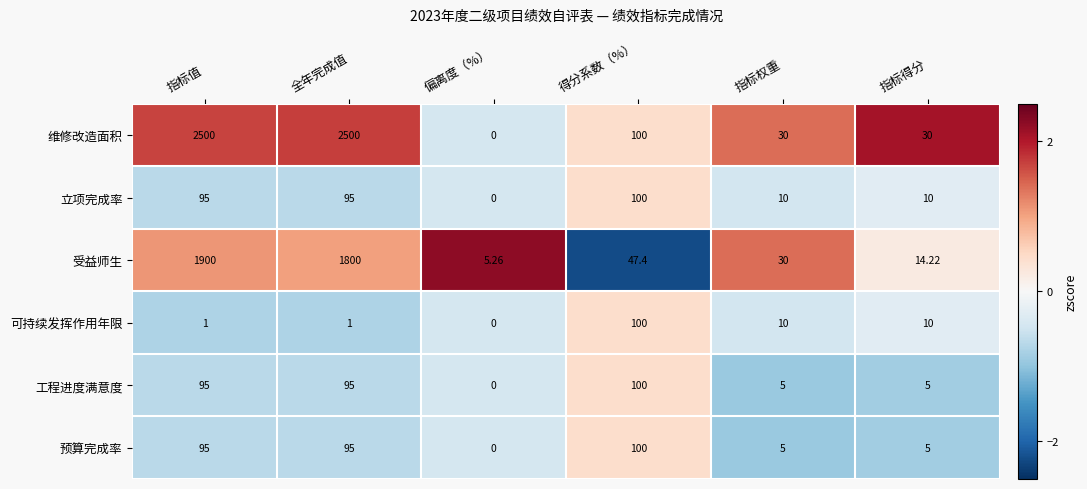

Which series has the largest range (max minus min)?

维修改造面积